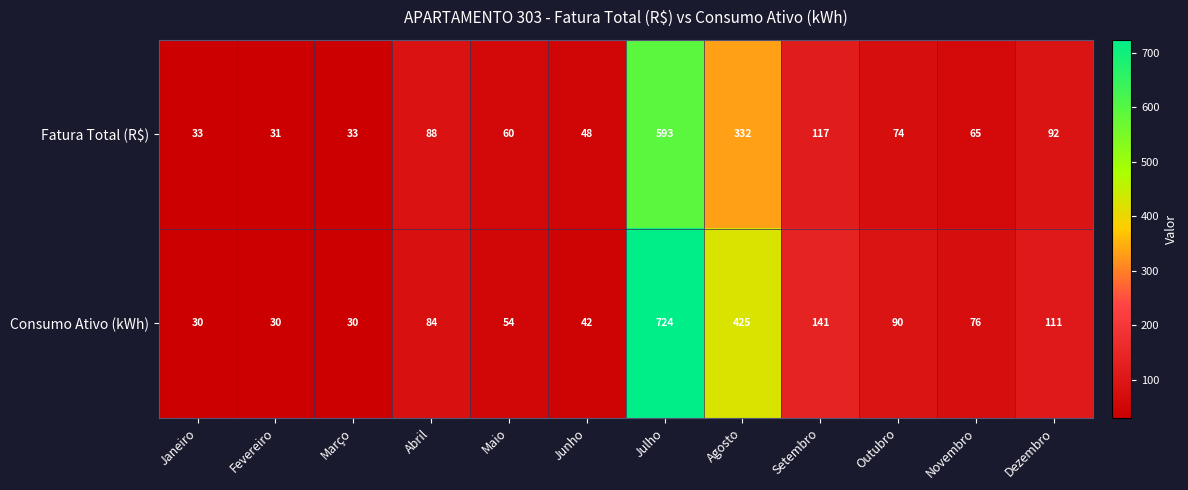

At how many categories does at least one series exceed 110?

4